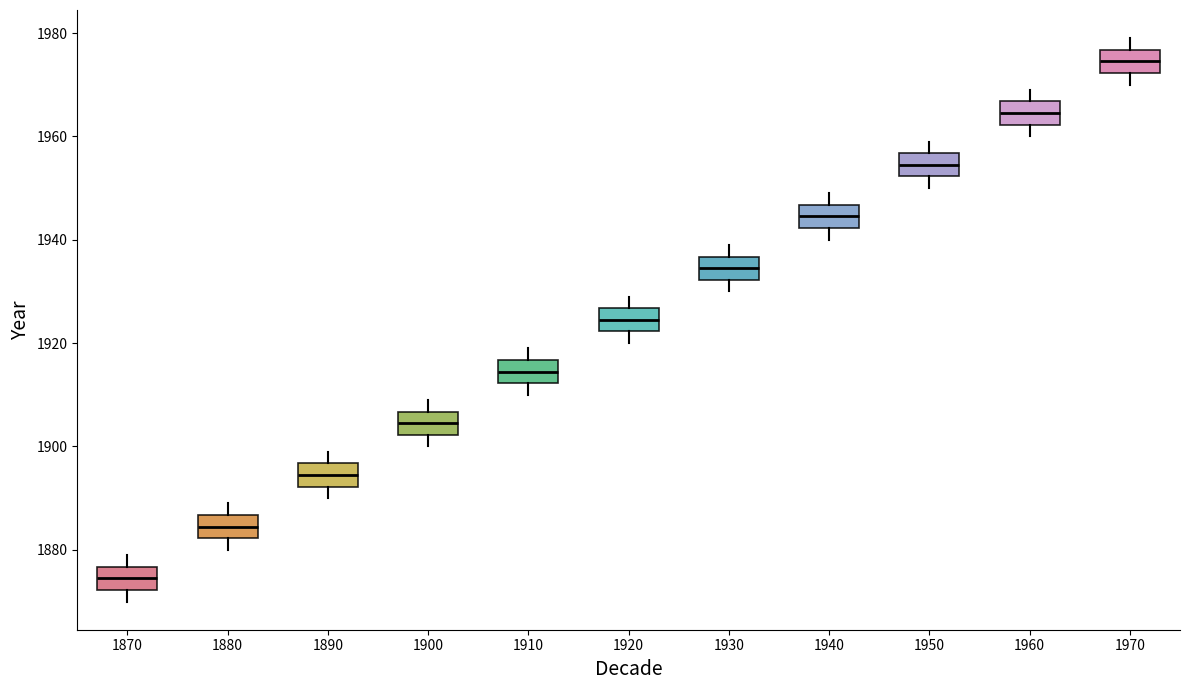

Reading left to right, transcribe this box plot: for each box, give where its median line is, the range the box spans, and where its two whiskers end, as read against the y-axis. The values are not printed on the chart, so give them approximately, as read against the axis.

1870: median 1874, box 1872 to 1876, whiskers 1870 to 1880
1880: median 1884, box 1882 to 1886, whiskers 1880 to 1890
1890: median 1894, box 1892 to 1896, whiskers 1890 to 1900
1900: median 1904, box 1902 to 1906, whiskers 1900 to 1910
1910: median 1914, box 1912 to 1916, whiskers 1910 to 1920
1920: median 1924, box 1922 to 1926, whiskers 1920 to 1930
1930: median 1934, box 1932 to 1936, whiskers 1930 to 1940
1940: median 1944, box 1942 to 1946, whiskers 1940 to 1950
1950: median 1954, box 1952 to 1956, whiskers 1950 to 1960
1960: median 1964, box 1962 to 1966, whiskers 1960 to 1970
1970: median 1974, box 1972 to 1976, whiskers 1970 to 1980